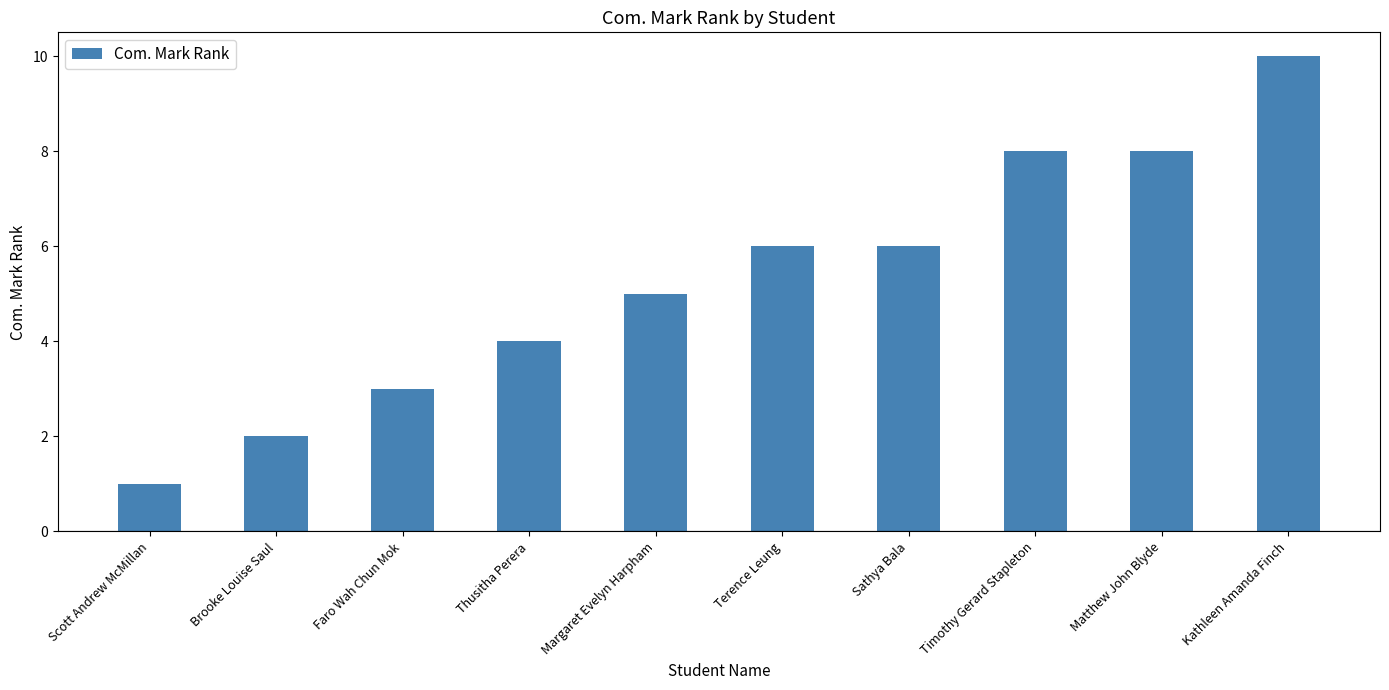

True or false: the data shows 10 at Kathleen Amanda Finch.

True